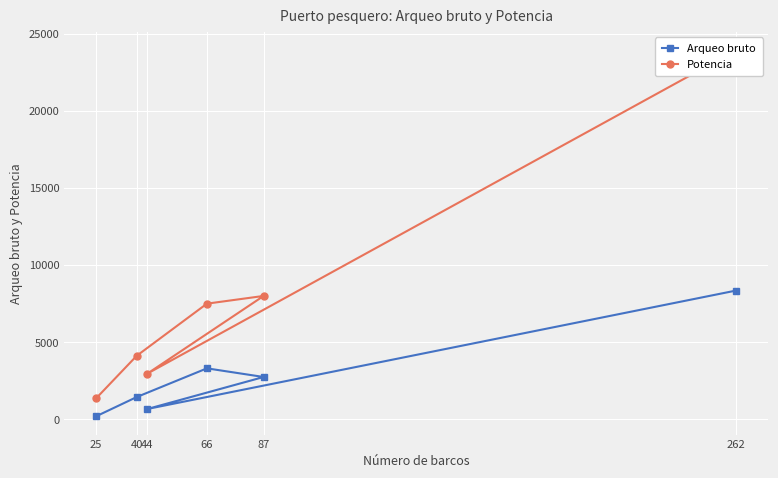

What is the greatest value displayed?

23942